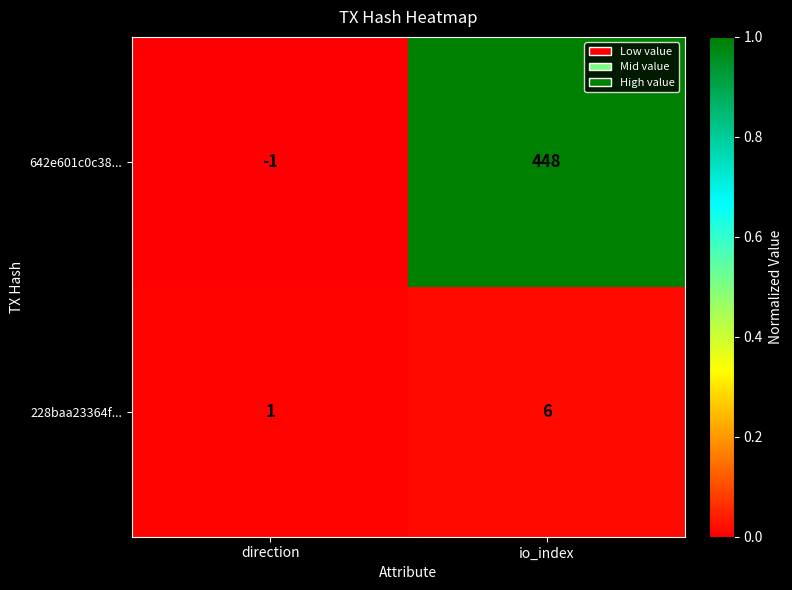

Where is 228baa23364f... nearest to the value 3?

direction